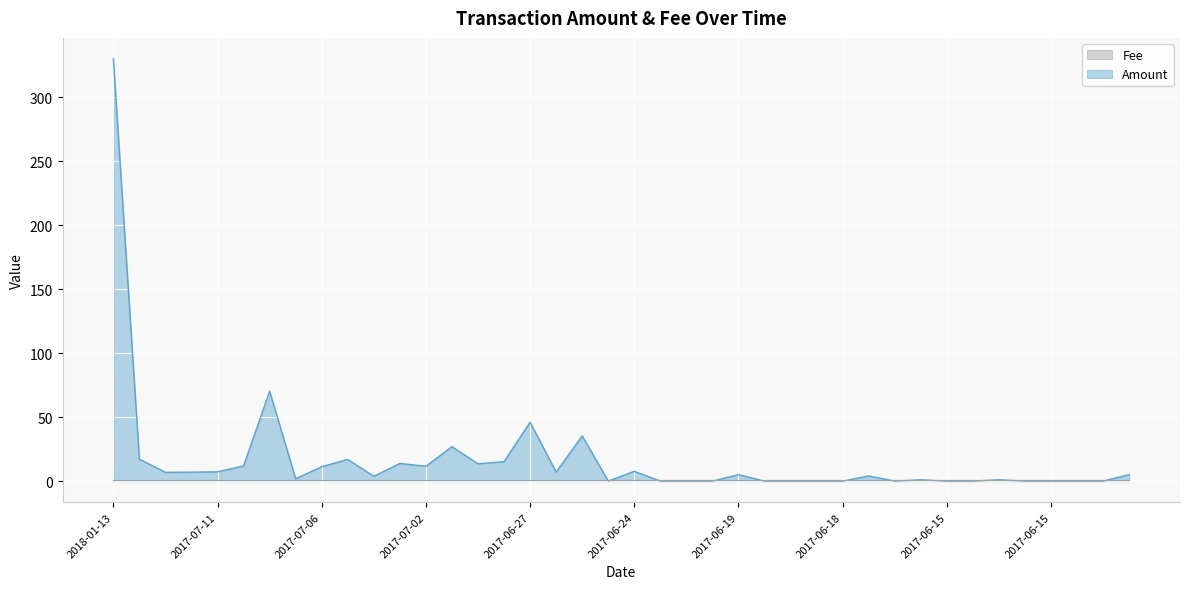

Which category has the highest value across all series?

2018-01-13